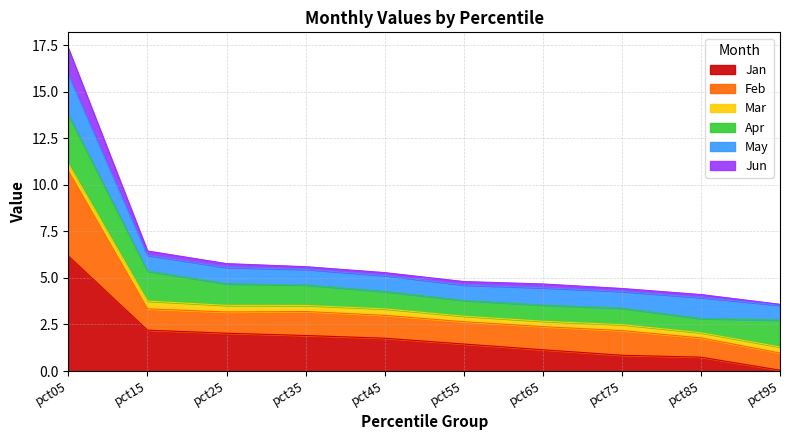

At which category is the sum across all series the highest?

pct05